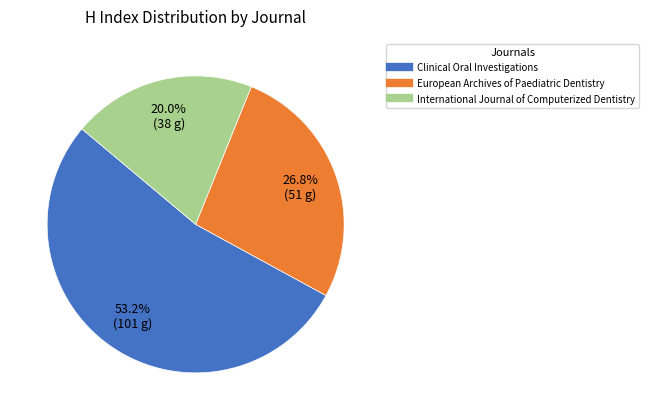

Which has a higher value, International Journal of Computerized Dentistry or Clinical Oral Investigations?

Clinical Oral Investigations